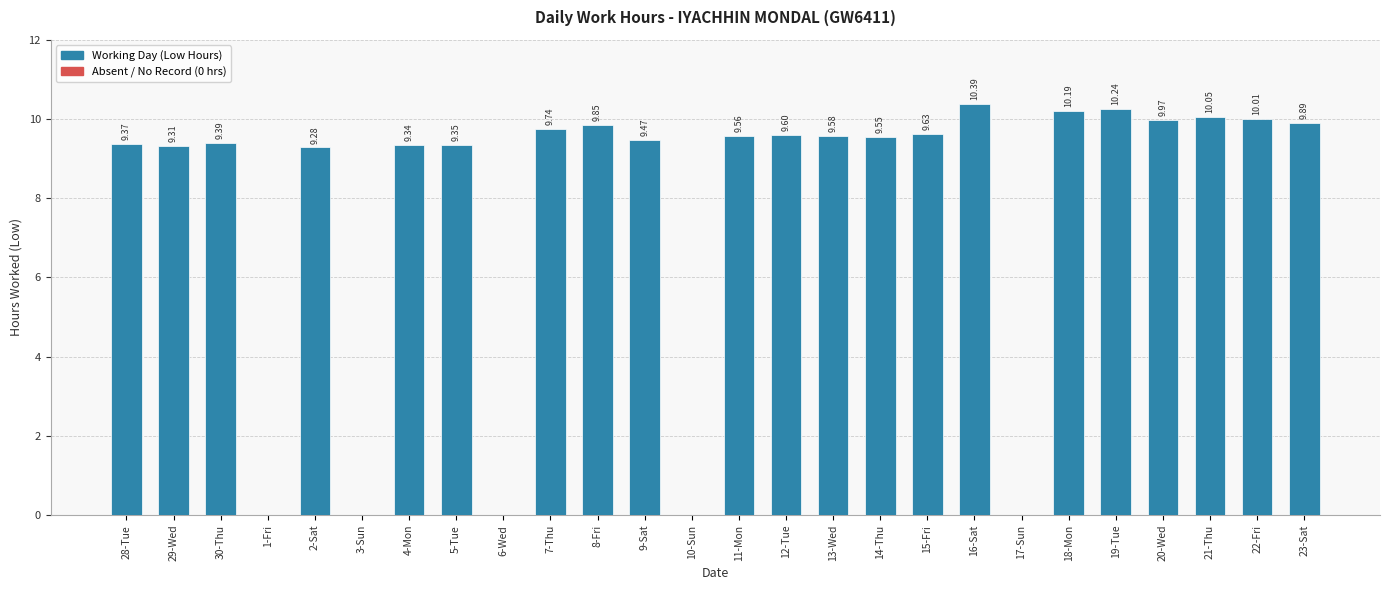

Approximately how many times larger is the value at 9-Sat compared to 11-Mon?

1.0